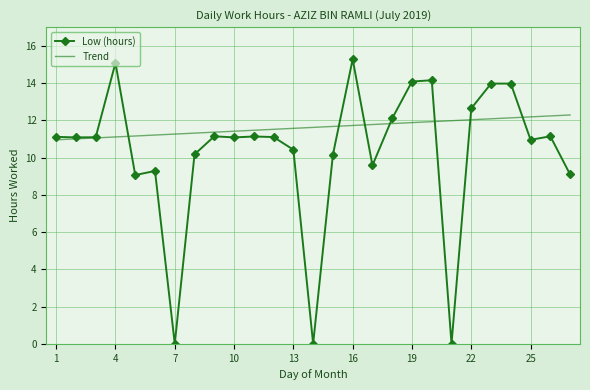

What is the highest value of the Trend series?

12.3